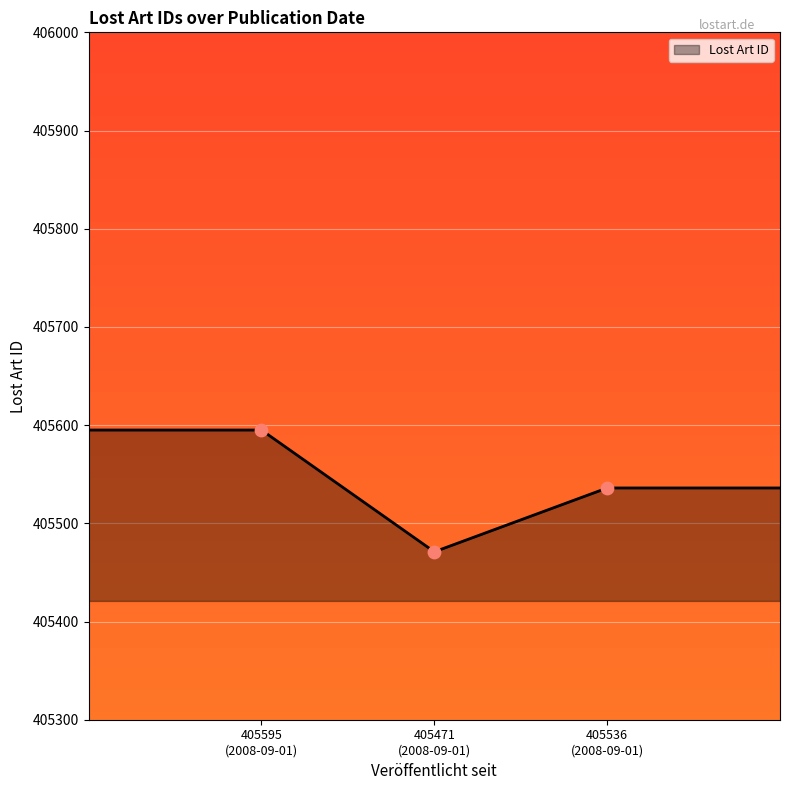

What is the difference between the maximum and minimum values?

124